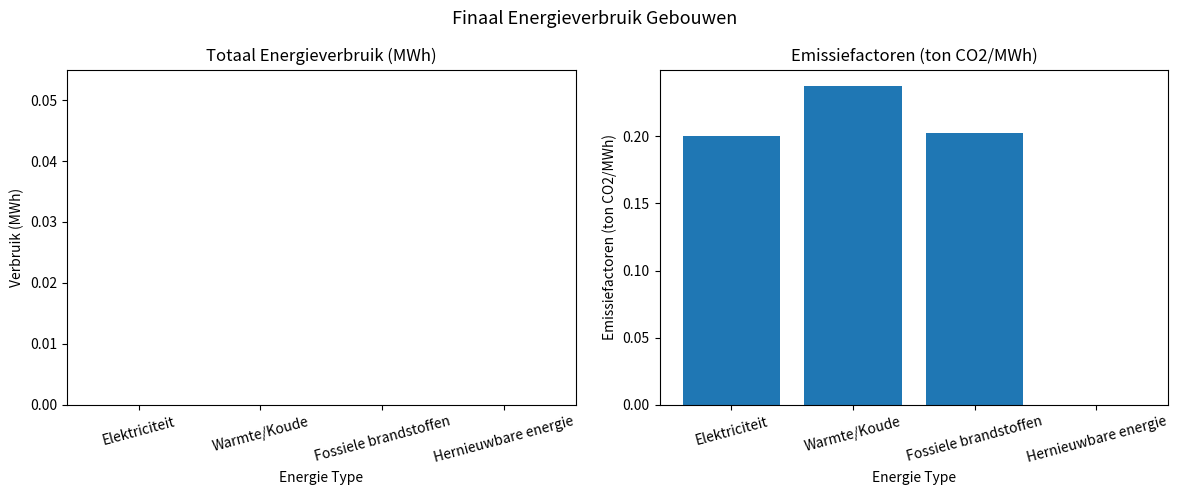

Which has a higher value, Elektriciteit or Hernieuwbare energie?

Elektriciteit